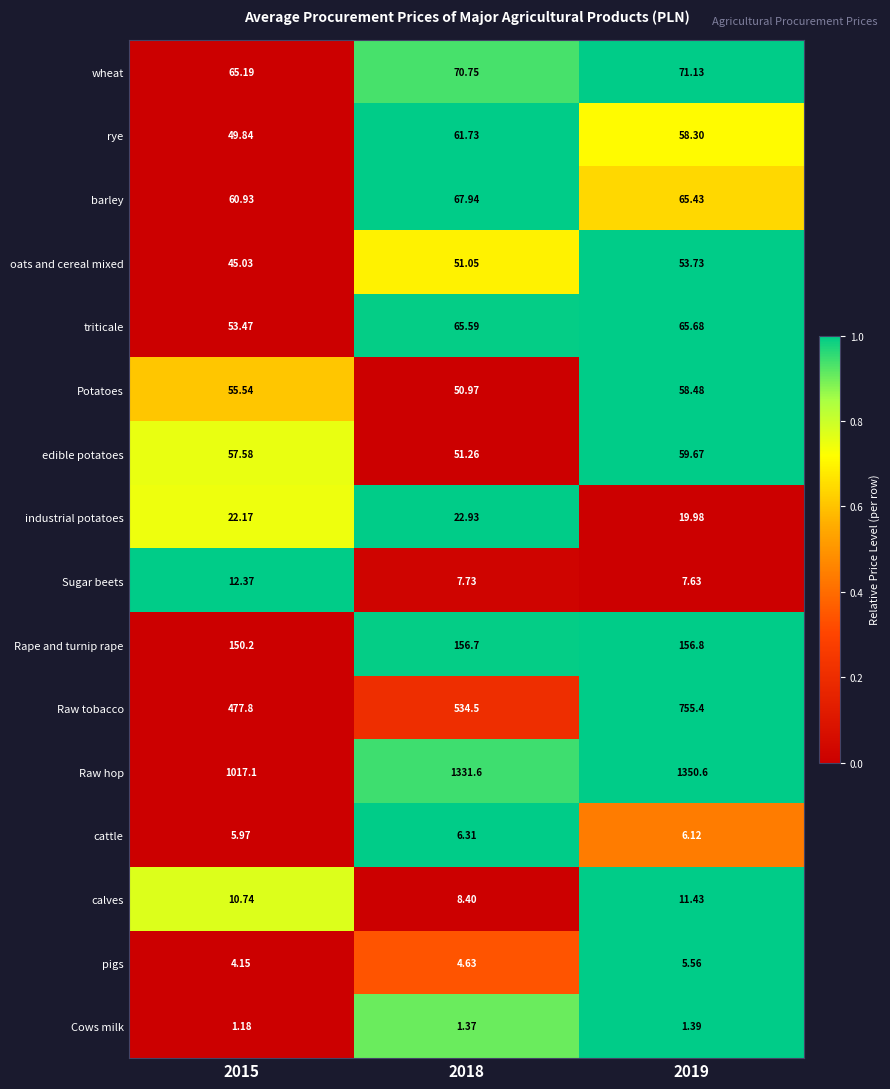

Which series has the largest total across all categories?

Raw hop